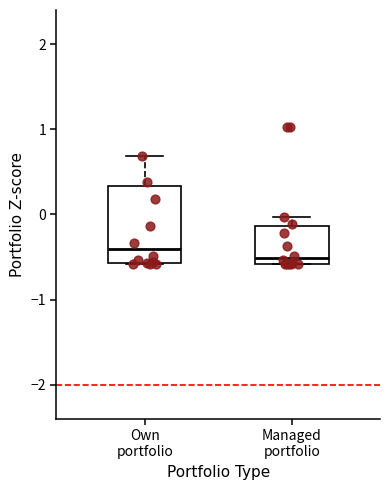

Where does the median line of the box for Managed portfolio sit on the y-axis? The values are not printed on the chart, so give them approximately, as read against the axis.

-0.5